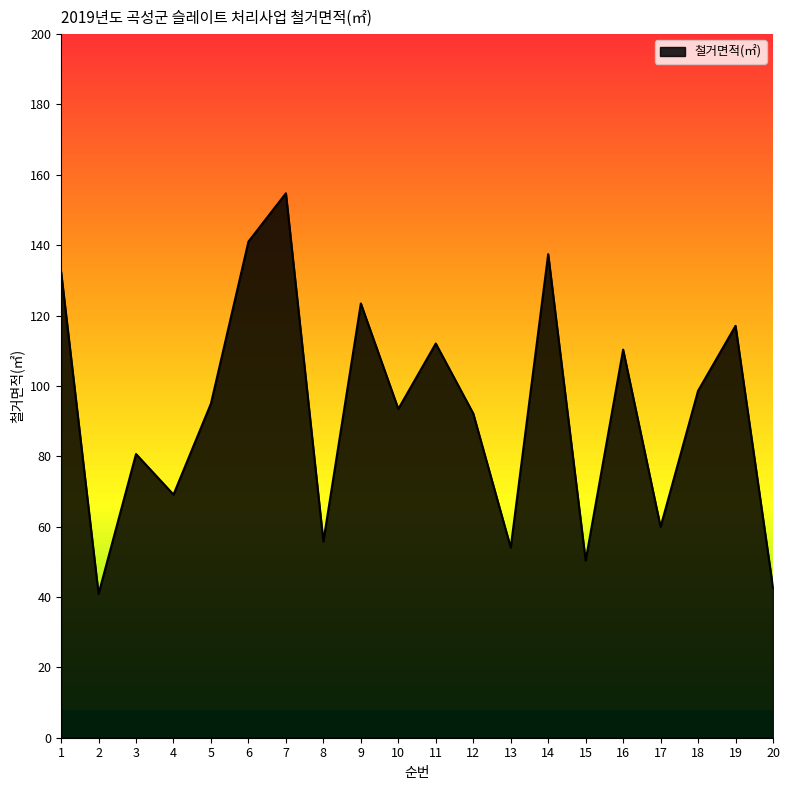

What is the difference between the values at 12 and 8?

36.4